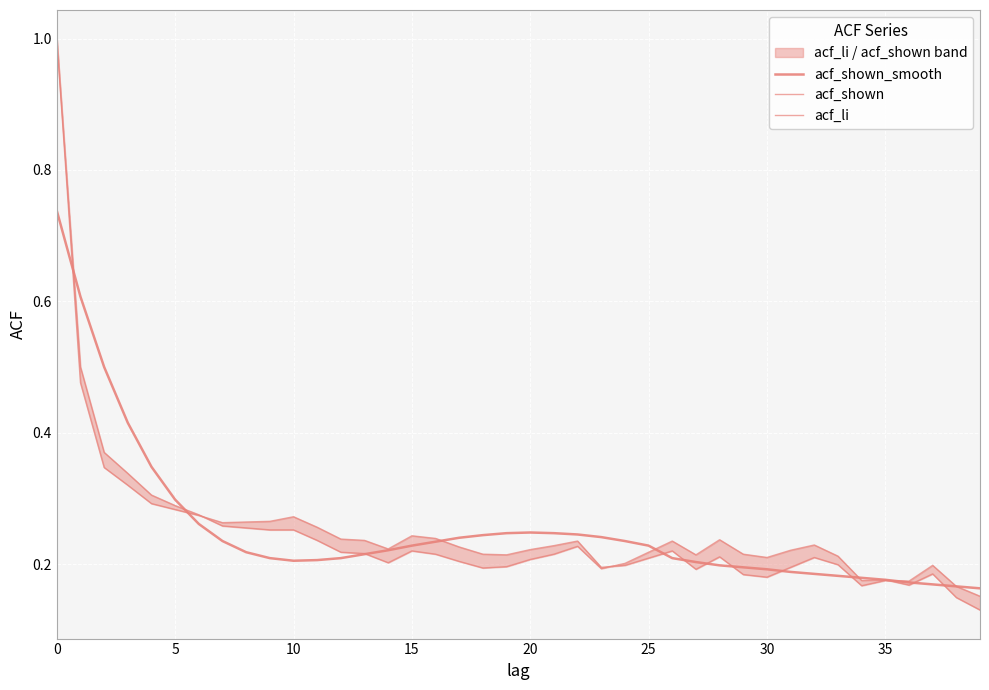

How many interior local peaks does the acf_li series have?

7